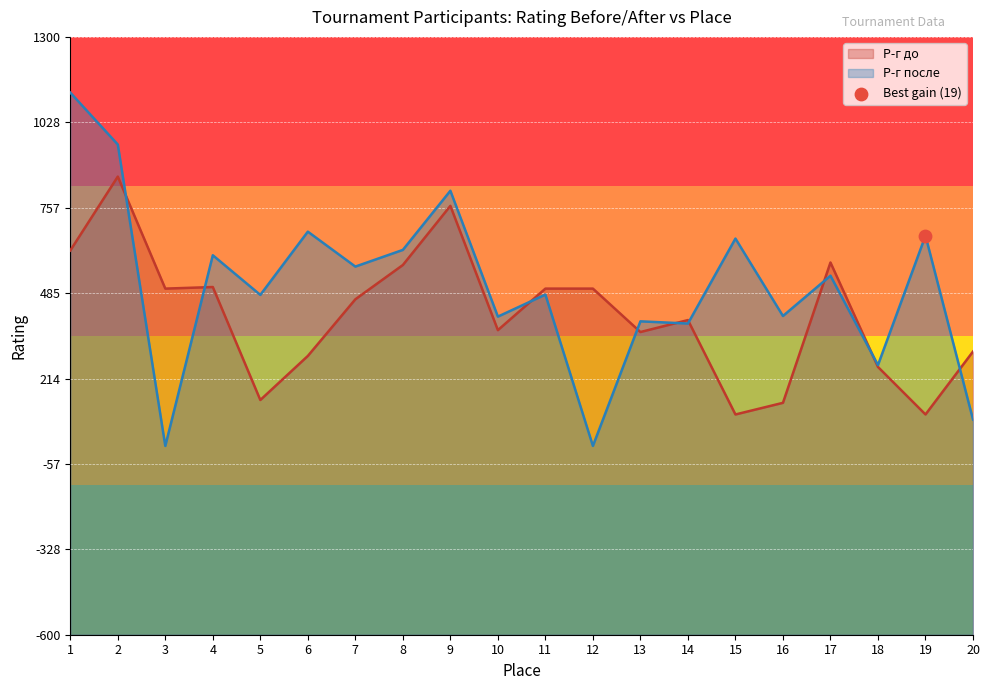

What is the total value across all series at 3?

500